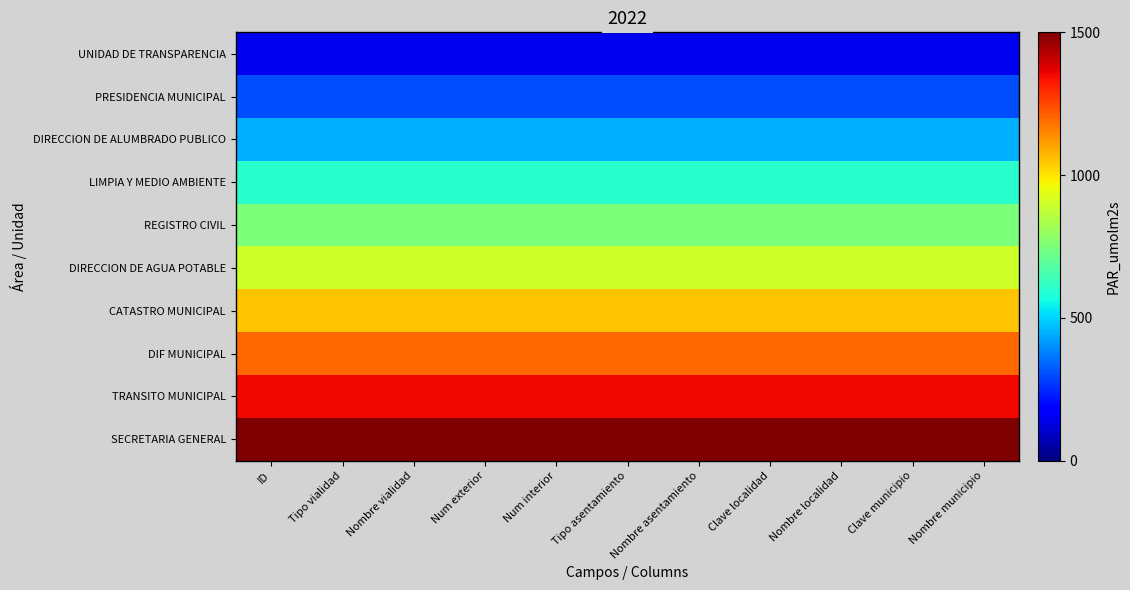

Reading left to right, what are all the values shown in this chart?

UNIDAD DE TRANSPARENCIA: ID=150	Tipo vialidad=150	Nombre vialidad=150	Num exterior=150	Num interior=150	Tipo asentamiento=150	Nombre asentamiento=150	Clave localidad=150	Nombre localidad=150	Clave municipio=150	Nombre municipio=150
PRESIDENCIA MUNICIPAL: ID=300	Tipo vialidad=300	Nombre vialidad=300	Num exterior=300	Num interior=300	Tipo asentamiento=300	Nombre asentamiento=300	Clave localidad=300	Nombre localidad=300	Clave municipio=300	Nombre municipio=300
DIRECCION DE ALUMBRADO PUBLICO: ID=450	Tipo vialidad=450	Nombre vialidad=450	Num exterior=450	Num interior=450	Tipo asentamiento=450	Nombre asentamiento=450	Clave localidad=450	Nombre localidad=450	Clave municipio=450	Nombre municipio=450
LIMPIA Y MEDIO AMBIENTE: ID=600	Tipo vialidad=600	Nombre vialidad=600	Num exterior=600	Num interior=600	Tipo asentamiento=600	Nombre asentamiento=600	Clave localidad=600	Nombre localidad=600	Clave municipio=600	Nombre municipio=600
REGISTRO CIVIL: ID=750	Tipo vialidad=750	Nombre vialidad=750	Num exterior=750	Num interior=750	Tipo asentamiento=750	Nombre asentamiento=750	Clave localidad=750	Nombre localidad=750	Clave municipio=750	Nombre municipio=750
DIRECCION DE AGUA POTABLE: ID=900	Tipo vialidad=900	Nombre vialidad=900	Num exterior=900	Num interior=900	Tipo asentamiento=900	Nombre asentamiento=900	Clave localidad=900	Nombre localidad=900	Clave municipio=900	Nombre municipio=900
CATASTRO MUNICIPAL: ID=1050	Tipo vialidad=1050	Nombre vialidad=1050	Num exterior=1050	Num interior=1050	Tipo asentamiento=1050	Nombre asentamiento=1050	Clave localidad=1050	Nombre localidad=1050	Clave municipio=1050	Nombre municipio=1050
DIF MUNICIPAL: ID=1200	Tipo vialidad=1200	Nombre vialidad=1200	Num exterior=1200	Num interior=1200	Tipo asentamiento=1200	Nombre asentamiento=1200	Clave localidad=1200	Nombre localidad=1200	Clave municipio=1200	Nombre municipio=1200
TRANSITO MUNICIPAL: ID=1350	Tipo vialidad=1350	Nombre vialidad=1350	Num exterior=1350	Num interior=1350	Tipo asentamiento=1350	Nombre asentamiento=1350	Clave localidad=1350	Nombre localidad=1350	Clave municipio=1350	Nombre municipio=1350
SECRETARIA GENERAL: ID=1500	Tipo vialidad=1500	Nombre vialidad=1500	Num exterior=1500	Num interior=1500	Tipo asentamiento=1500	Nombre asentamiento=1500	Clave localidad=1500	Nombre localidad=1500	Clave municipio=1500	Nombre municipio=1500